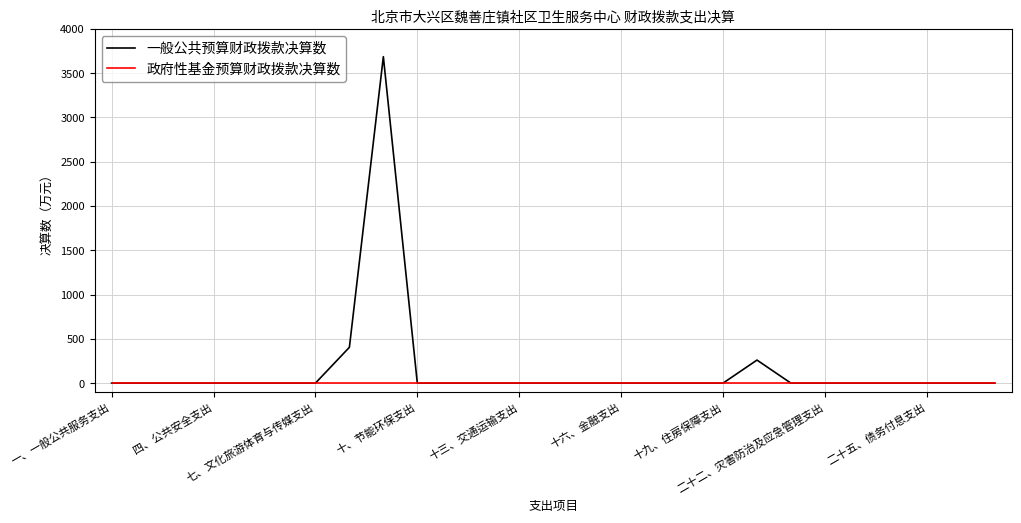

What is the greatest value displayed?

3686.6